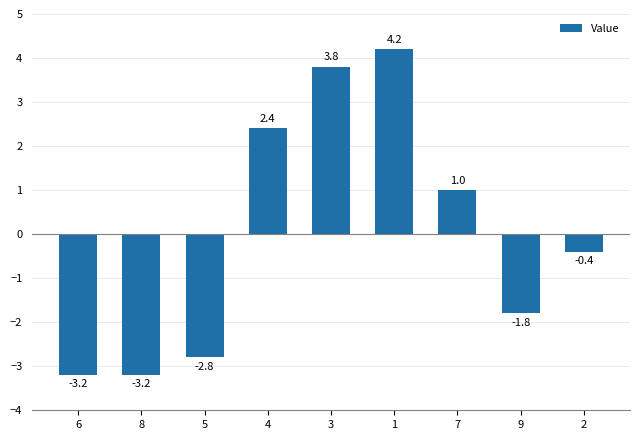

What is the minimum value shown in the chart?

-3.2